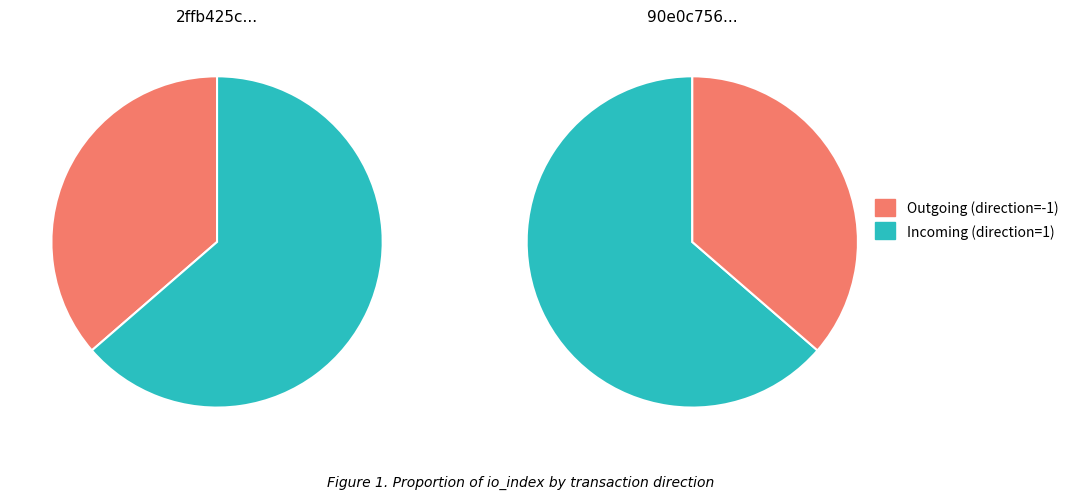

True or false: values accounts for 49% of the total.

False